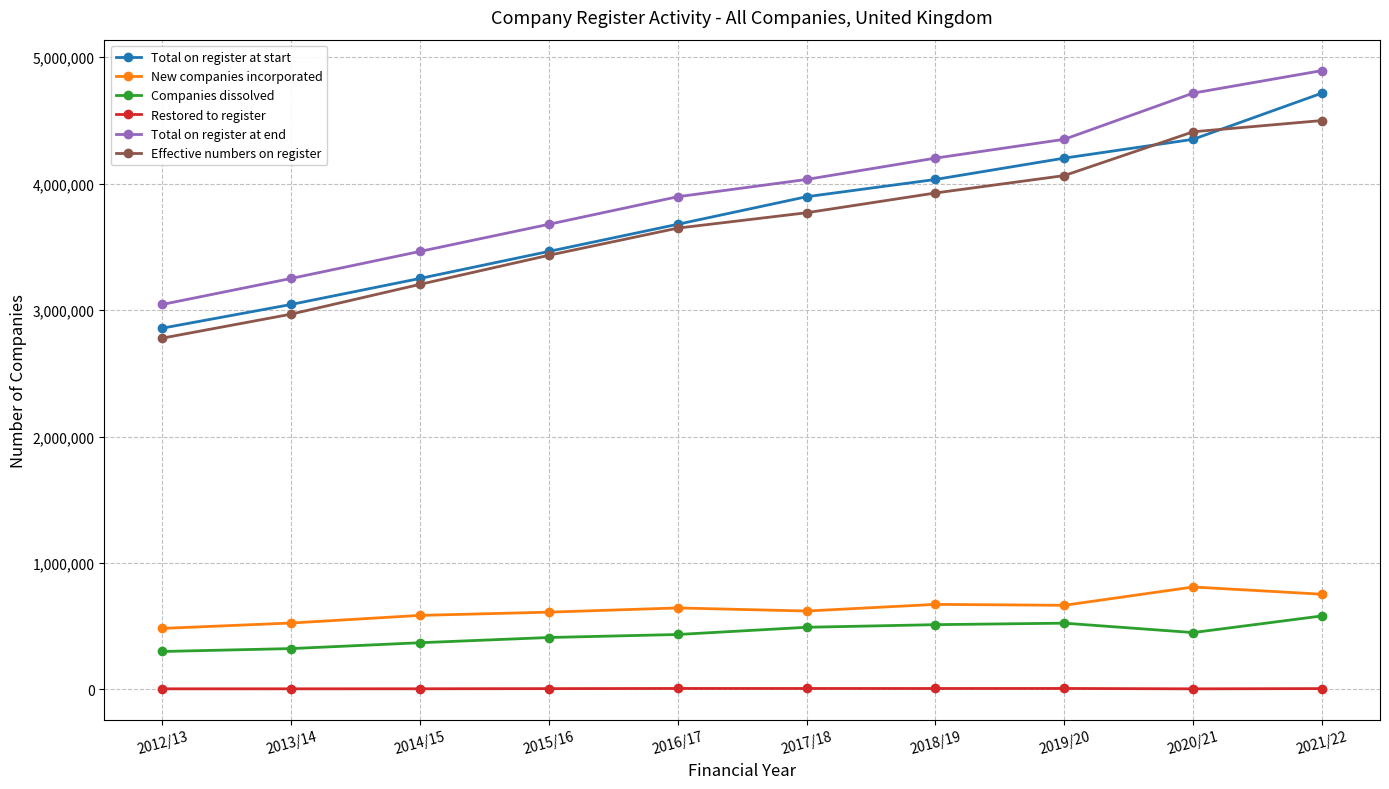

The value of New companies incorporated at 2012/13 is 194003. True or false?

False